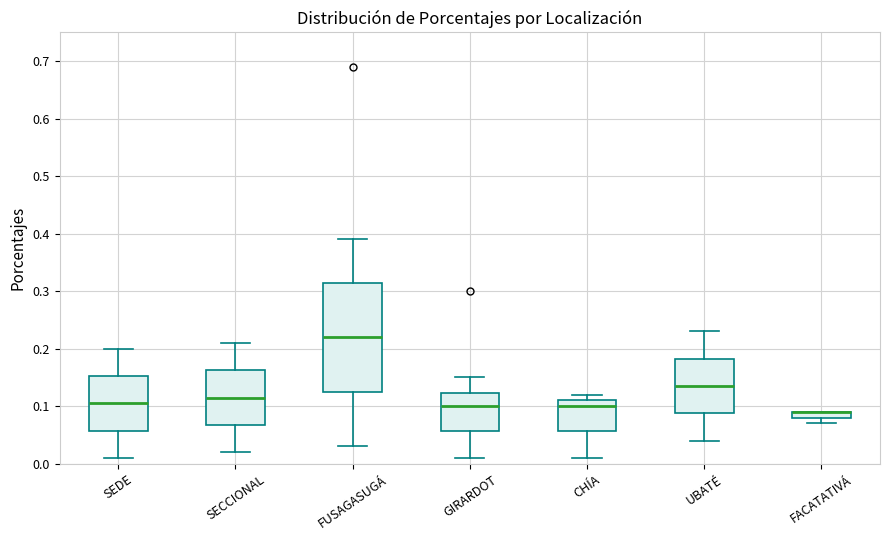

Which box is the tallest, from its lower edge to its upper edge?

FUSAGASUGÁ